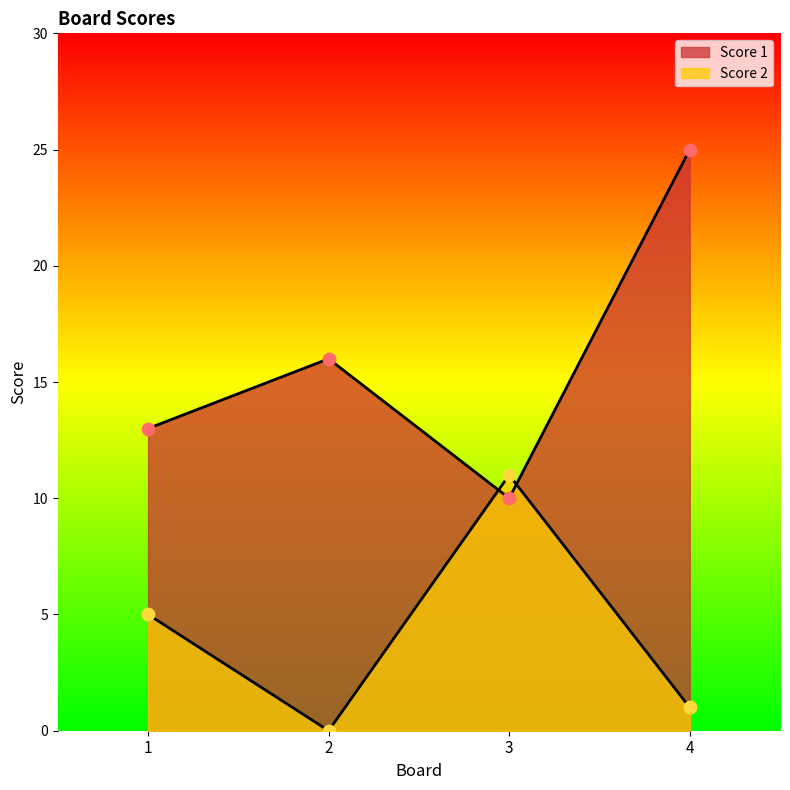

Which series has the widest spread of Y values?

Score 1